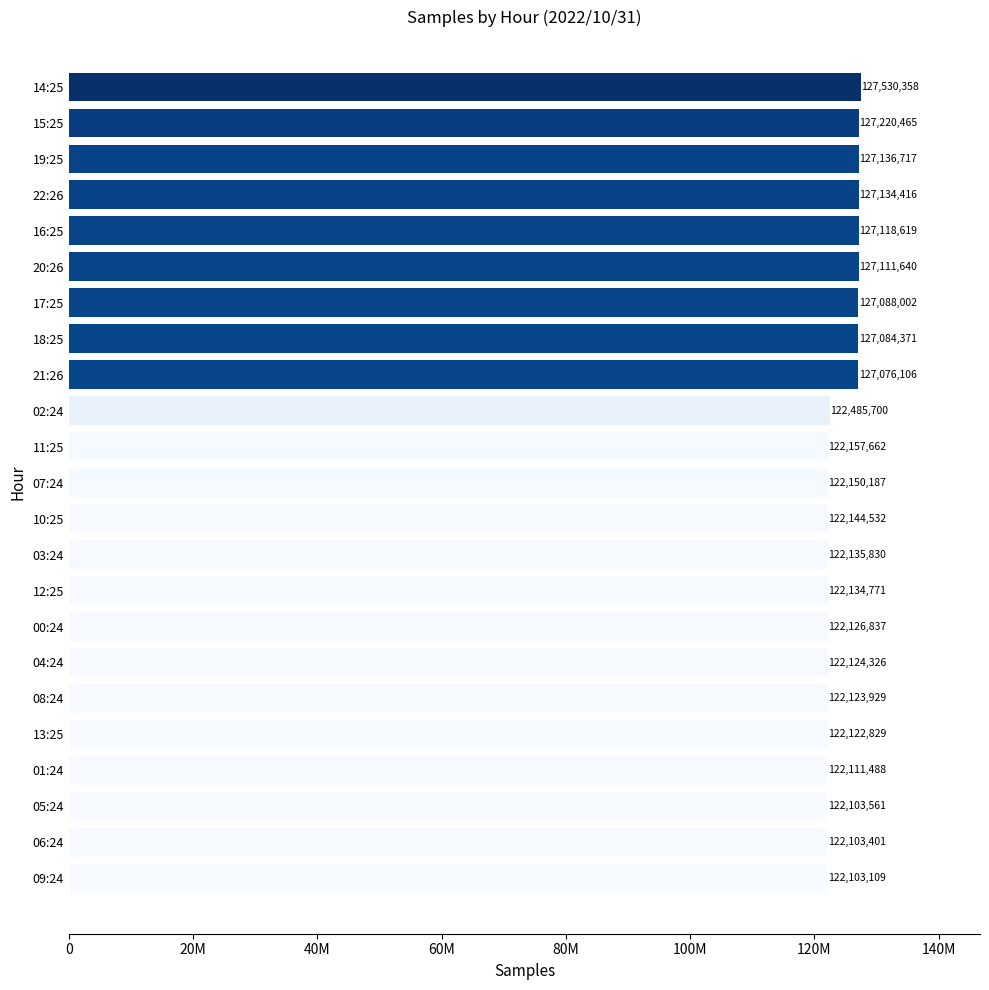

What is the smallest value displayed?

122103109